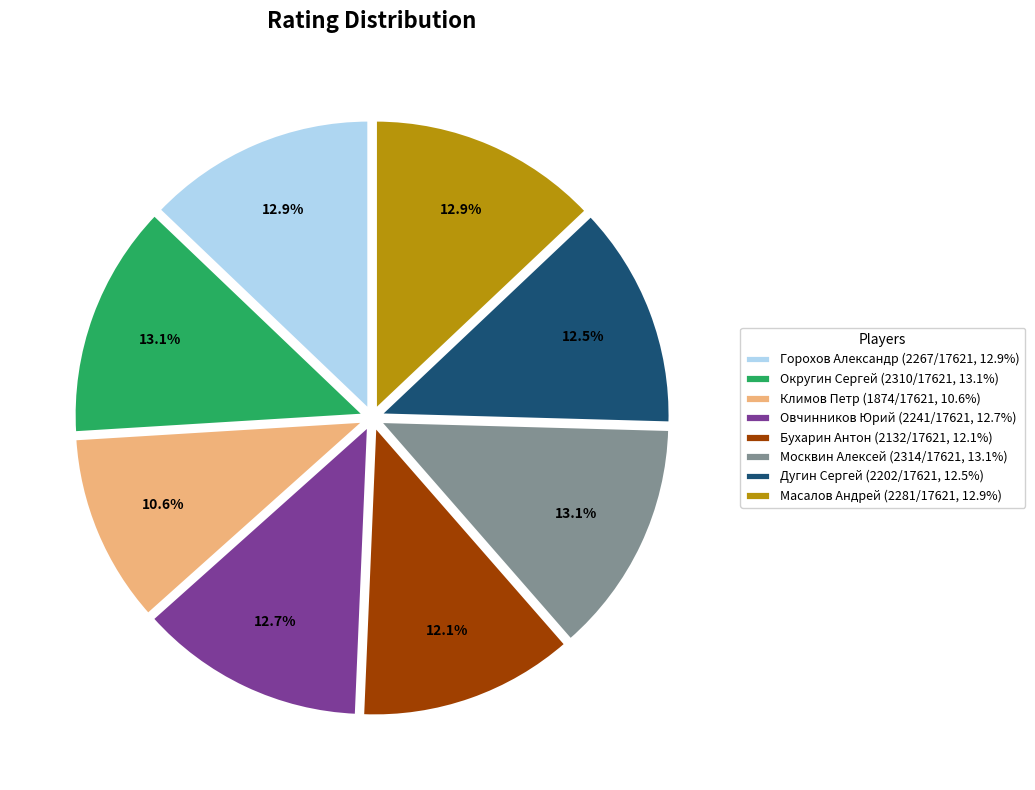

What is the smallest slice in the pie chart?

Климов Петр (1874/17621, 10.6%)